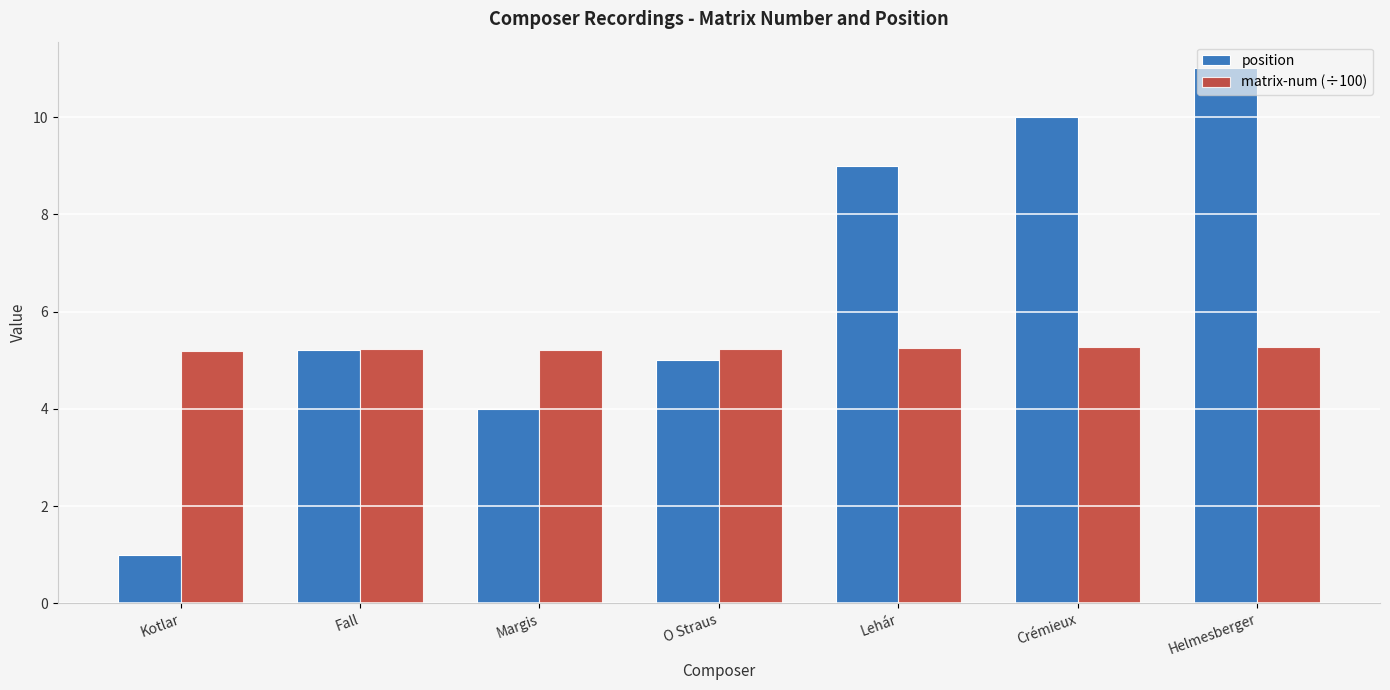

What is the value of the position bar at the 4th from the left?

5.0